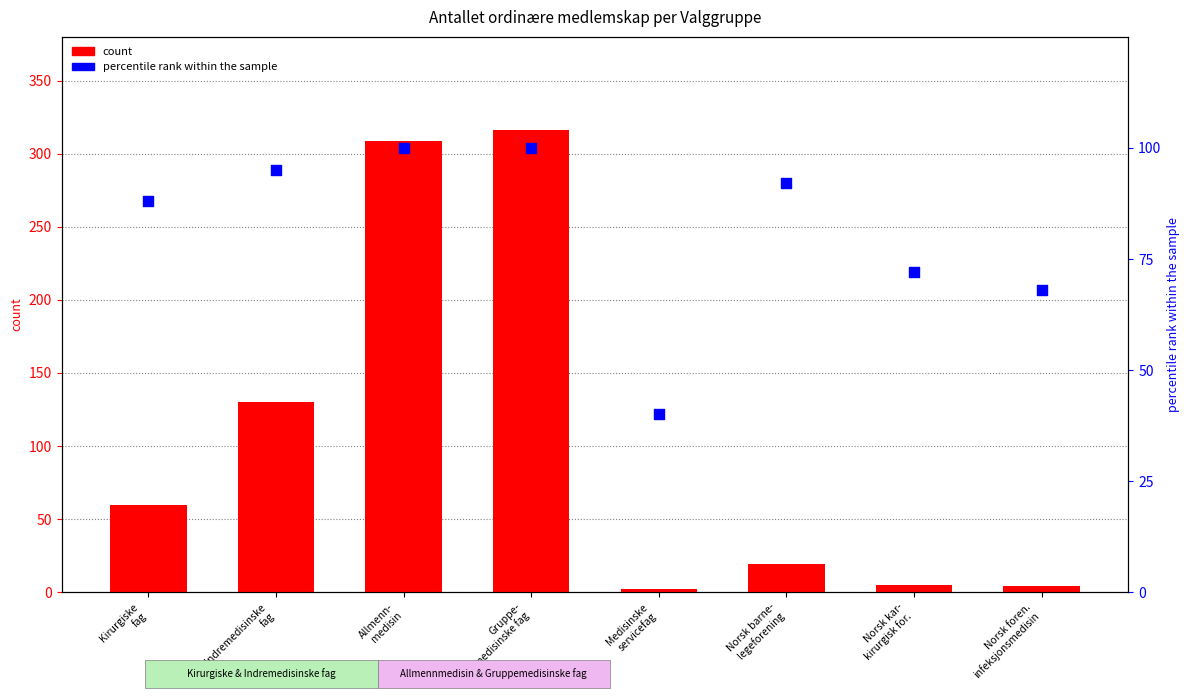

At which category is the sum across all series the highest?

Gruppe-
medisinske fag